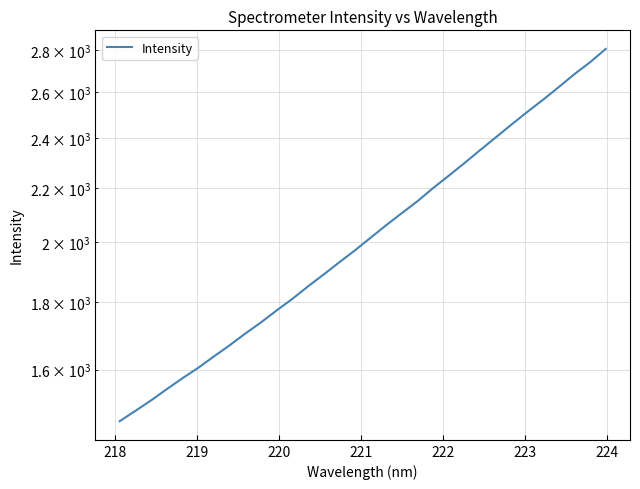

What is the sum of all values?

65396.2